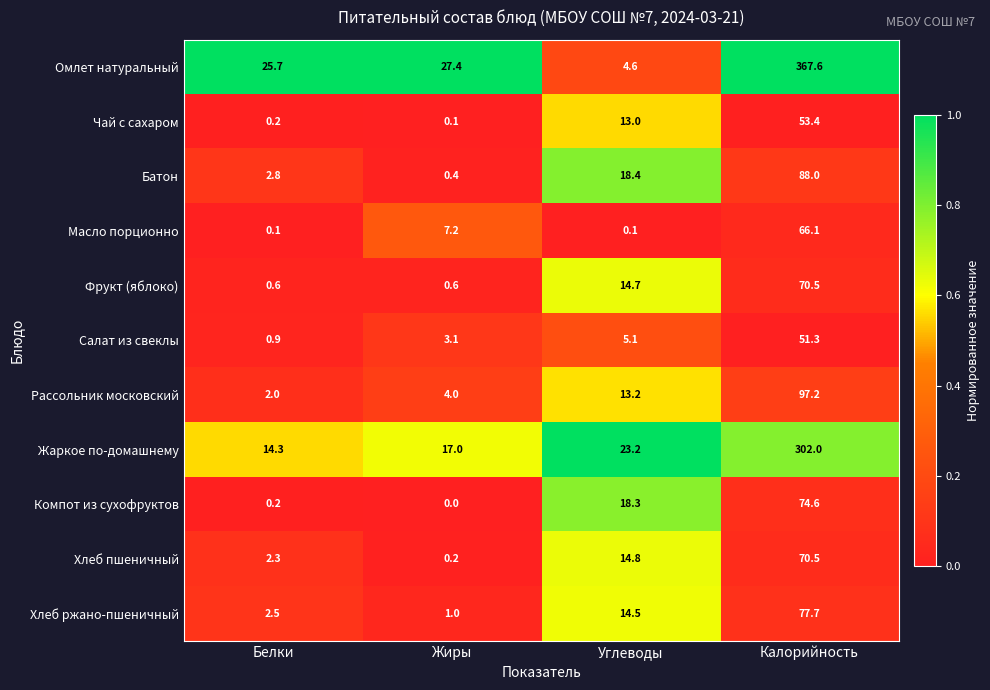

List the labels in order of Омлет натуральный value, smallest first.

Углеводы, Белки, Жиры, Калорийность